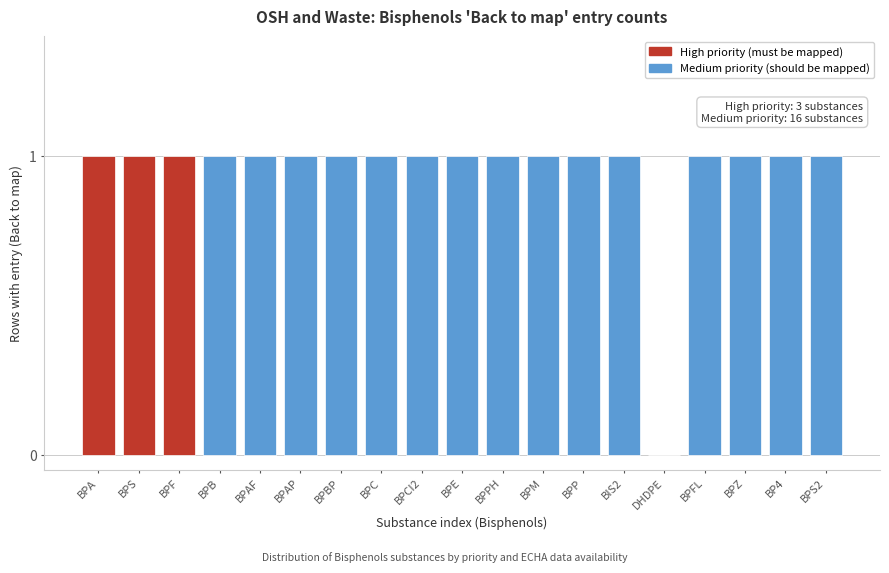

Reading right to left, extract all data points from this chart.

BPS2=1	BP4=1	BPZ=1	BPFL=1	DHDPE=0	BIS2=1	BPP=1	BPM=1	BPPH=1	BPE=1	BPCI2=1	BPC=1	BPBP=1	BPAP=1	BPAF=1	BPB=1	BPF=1	BPS=1	BPA=1